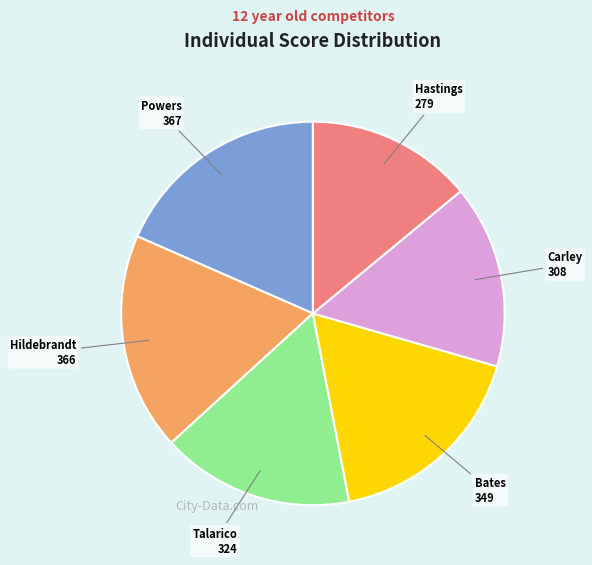

Between Talarico and Carley, which is larger?

Talarico